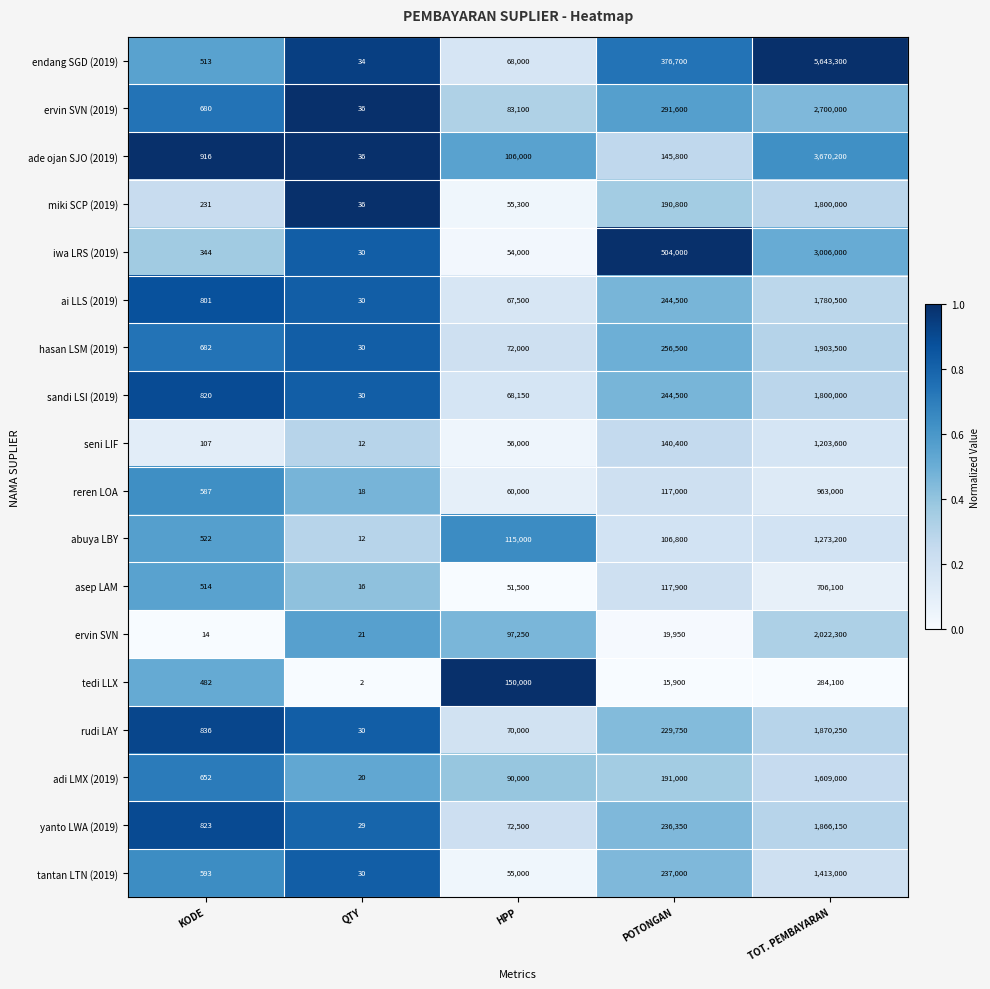

What is the average value of the iwa LRS (2019) series?

712875